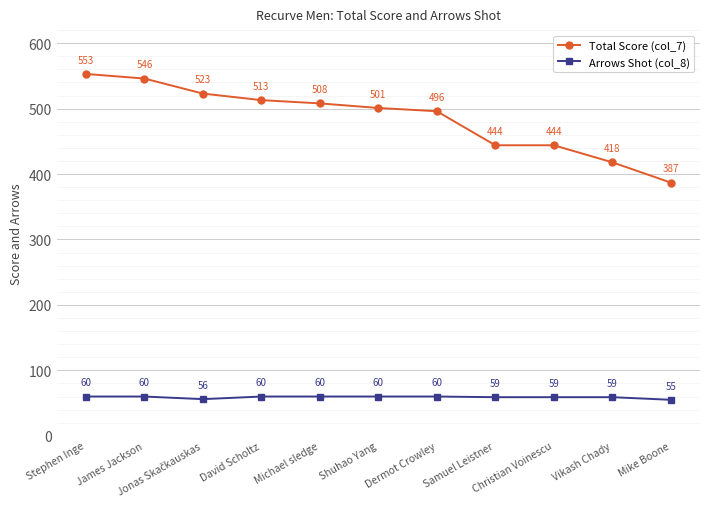

What is the value of the Arrows Shot (col_8) point at the 3rd from the left?

56